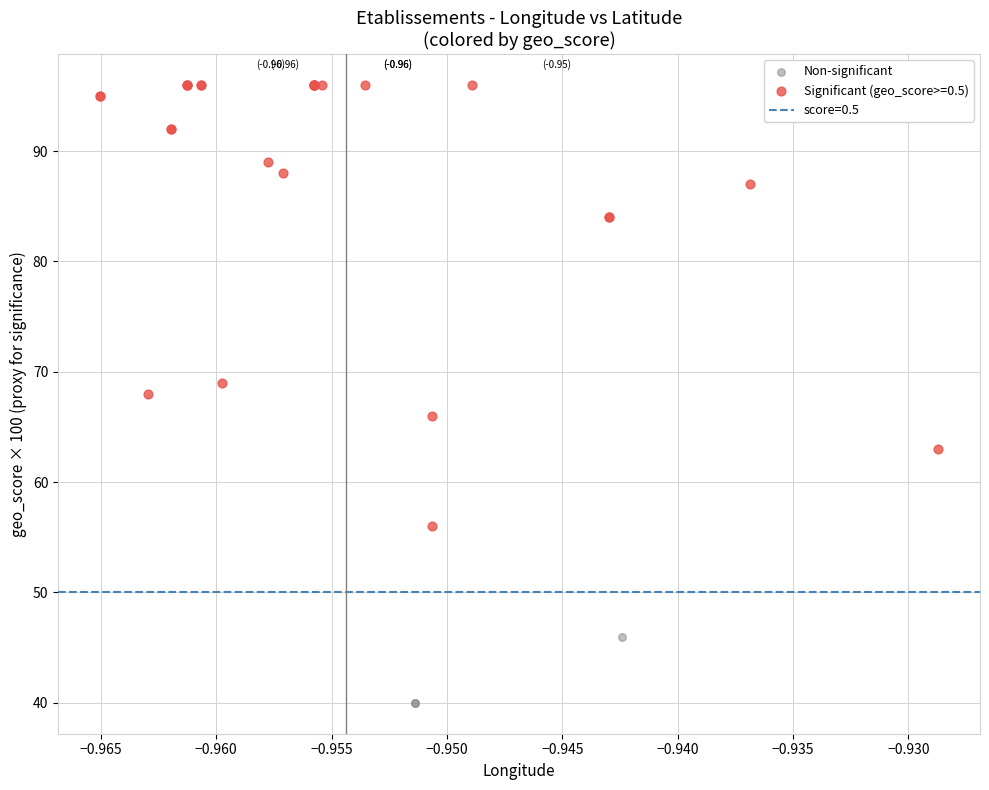

Which series has the widest spread of Y values?

Significant (geo_score>=0.5)